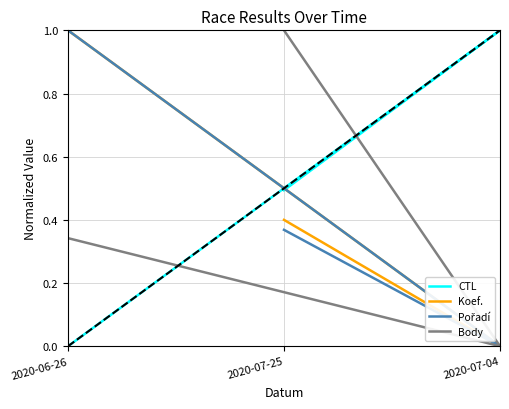

What are all the series names shown in the legend?

CTL, Koef., Pořadí, Body